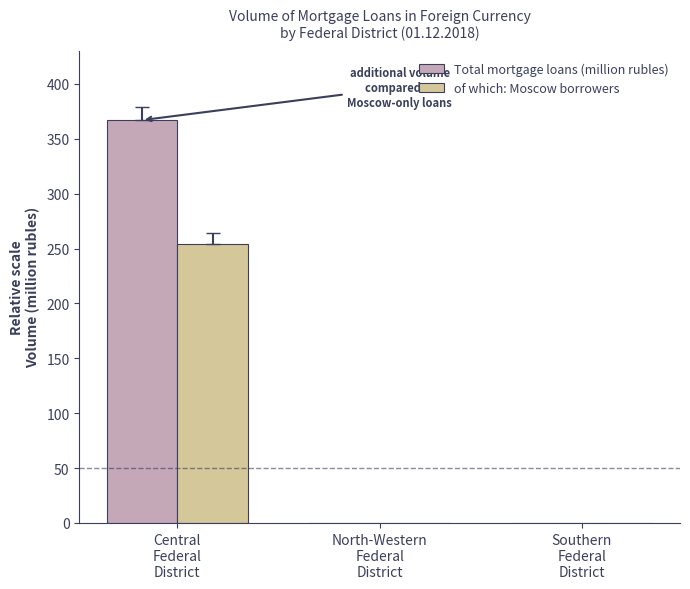

How many of which: Moscow borrowers values are between 0 and 254?

3